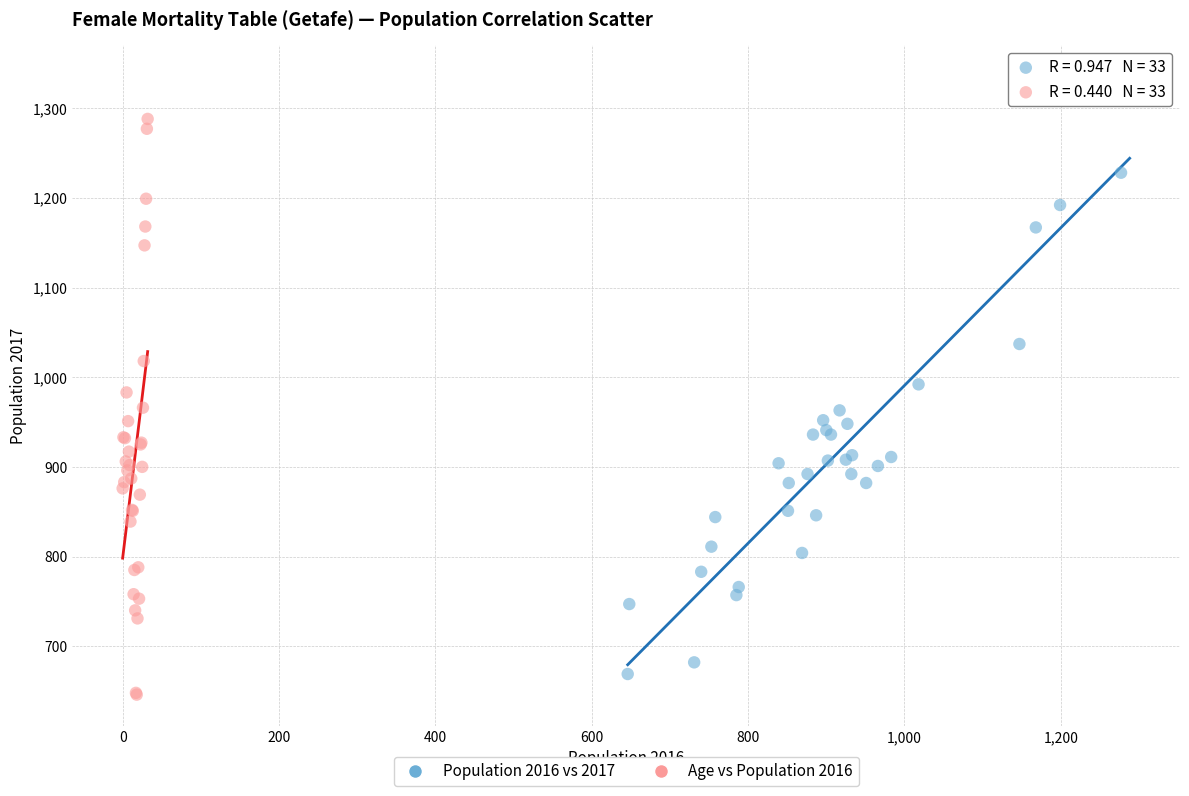

Which series contains the highest Y value?

Population 2016 vs 2017